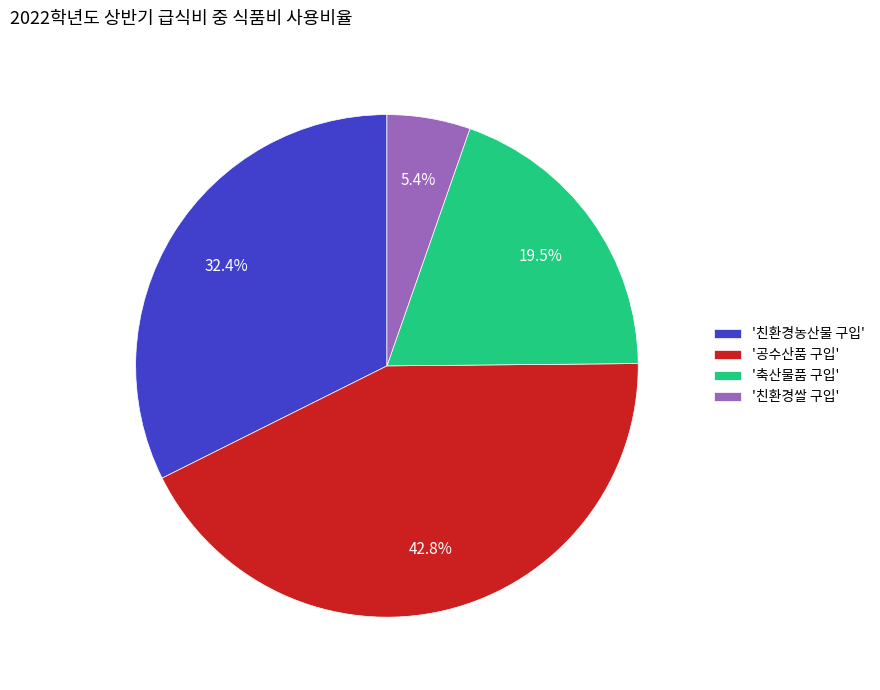

Rank the categories by value from highest to lowest.

'공수산품 구입', '친환경농산물 구입', '축산물품 구입', '친환경쌀 구입'